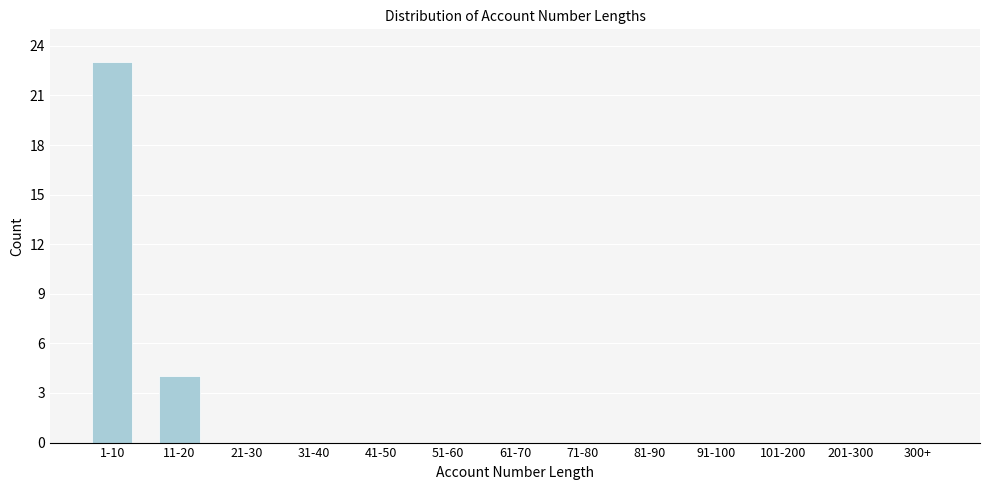

Reading right to left, list all the values displayed in this chart.

300+=0	201-300=0	101-200=0	91-100=0	81-90=0	71-80=0	61-70=0	51-60=0	41-50=0	31-40=0	21-30=0	11-20=4	1-10=23